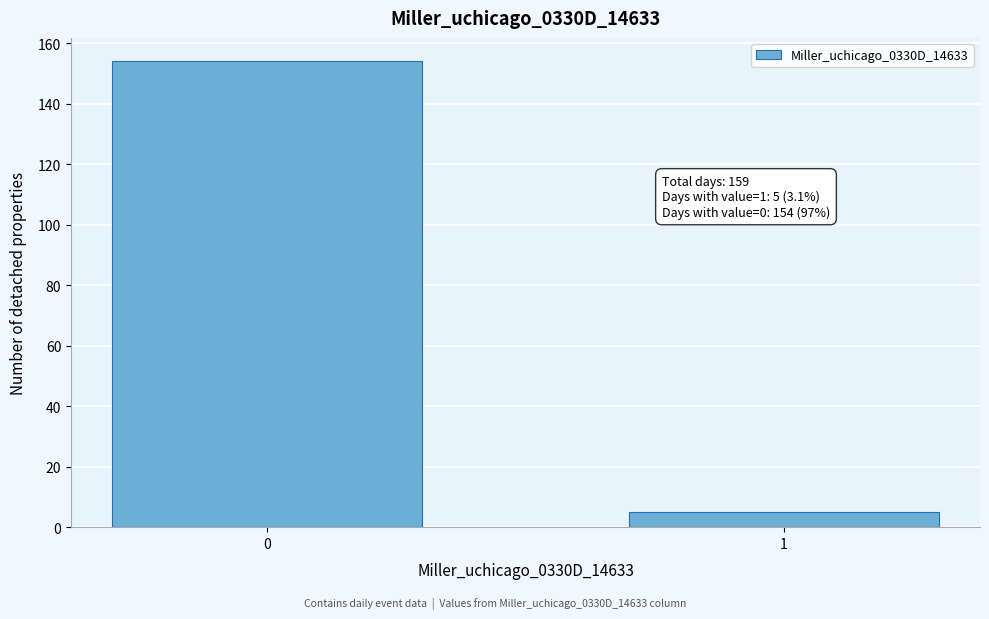

Reading left to right, transcribe all the data shown in this chart.

154	5